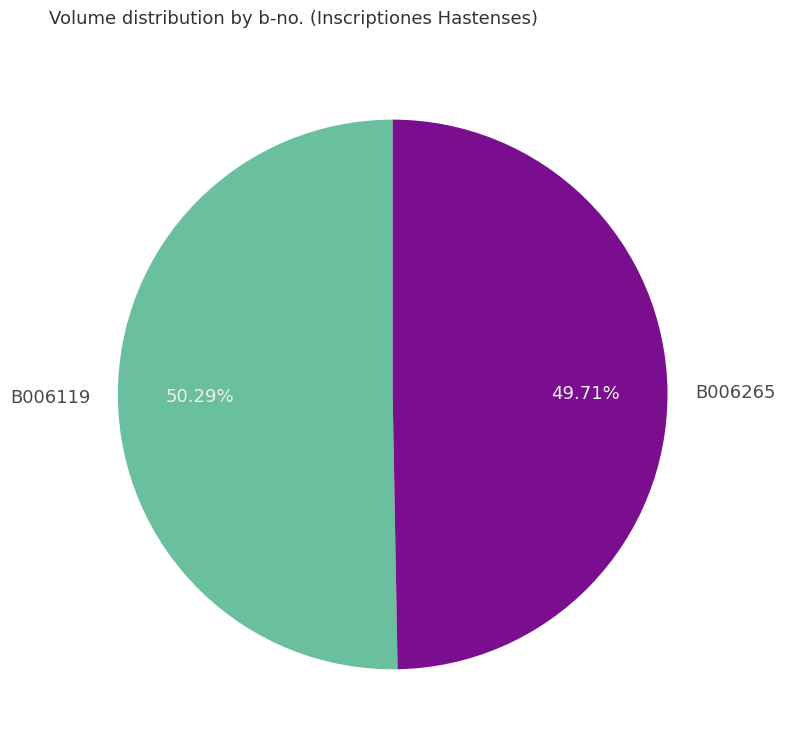

To the nearest percent, what is the difference between the largest and smallest slice percentages?

1%